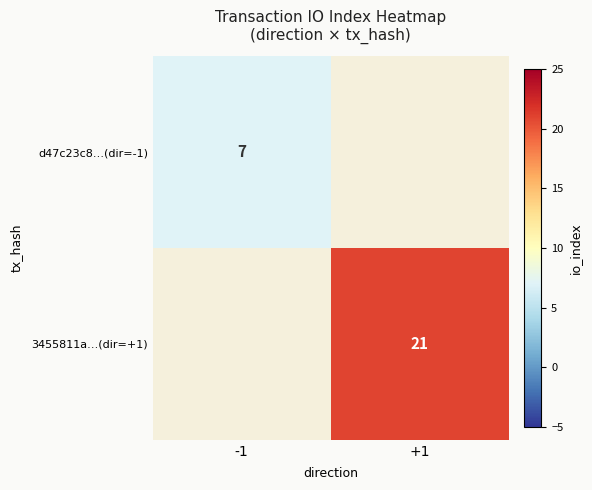

Is it true that 3455811a…(dir=+1) equals 10.7 at +1?

False